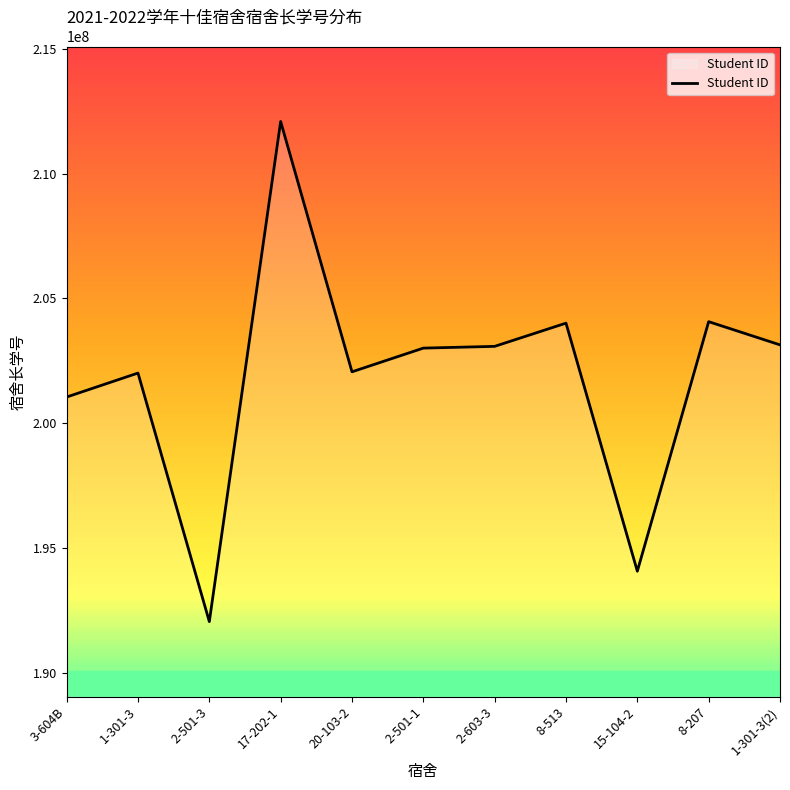

Between 20-103-2 and 2-603-3, which is larger?

2-603-3